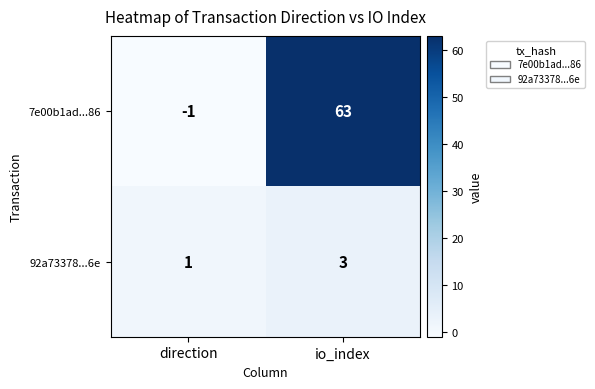

What is the spread (max minus min) of values at direction?

2